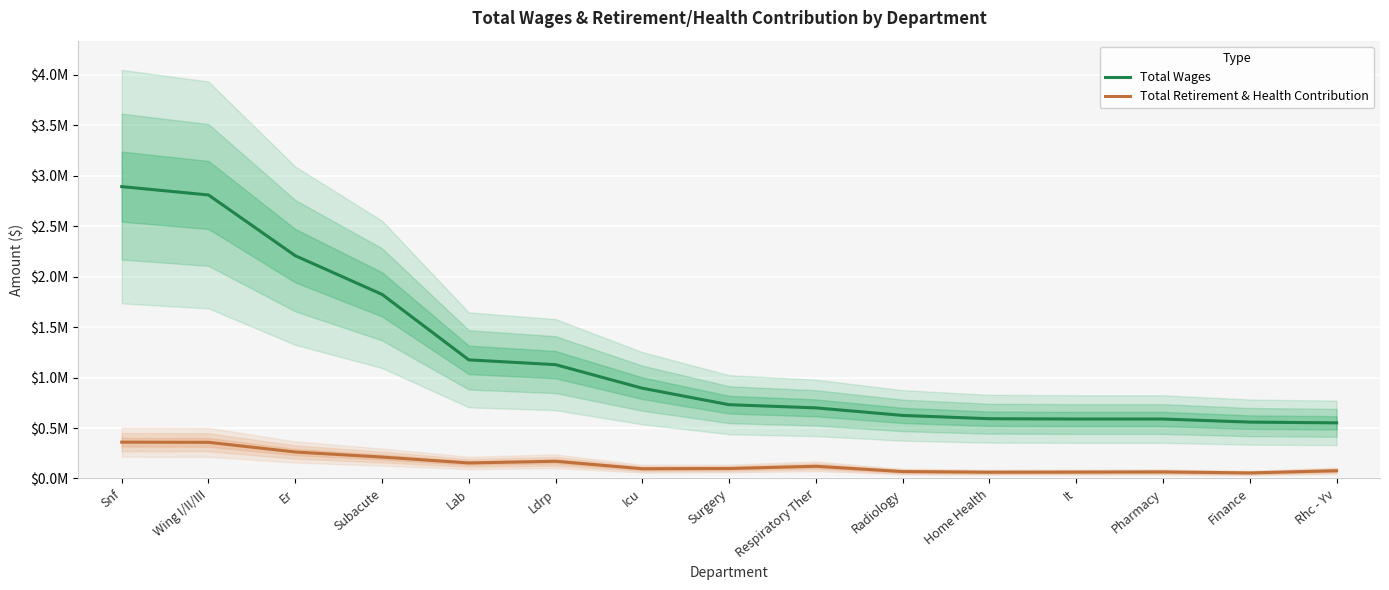

True or false: Total Retirement & Health Contribution has more than 0 points higher than both neighbors.

True